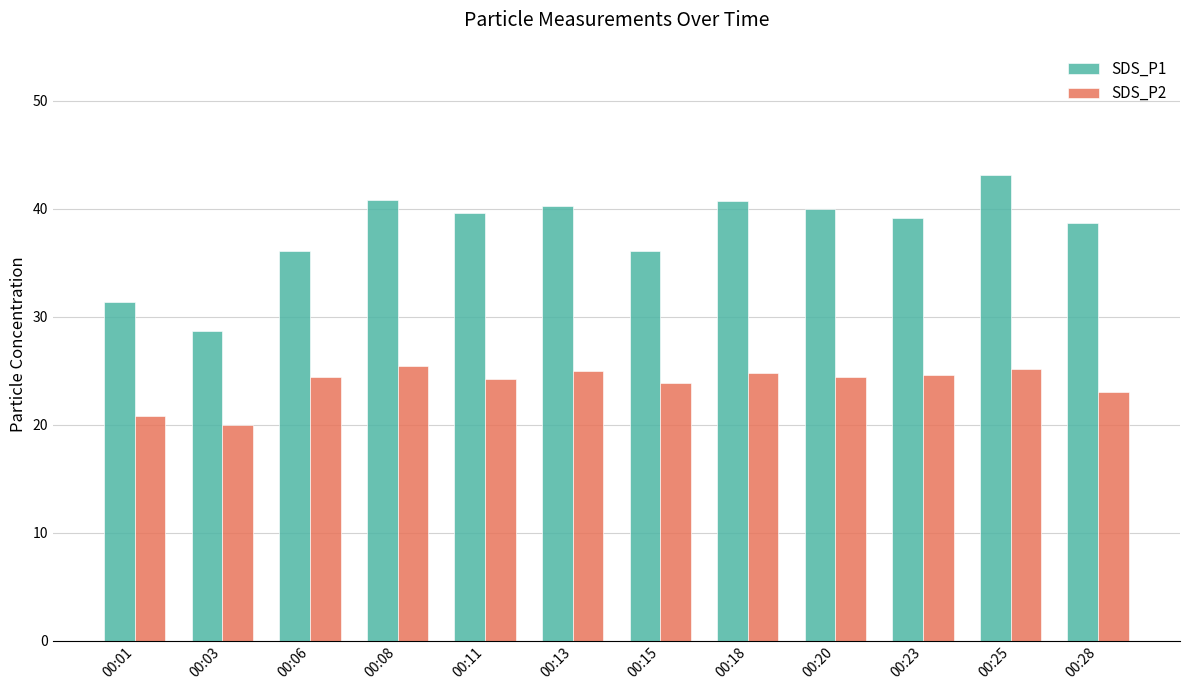

What is the value of the SDS_P2 bar at the 5th from the left?

24.2